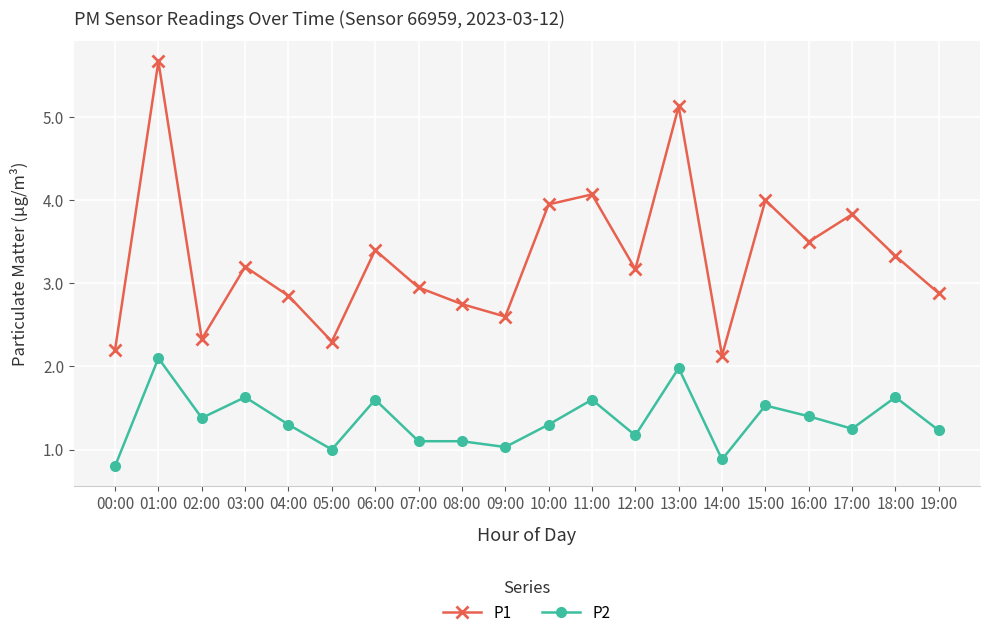

Is it true that P2 equals 2.7 at 11:00?

False